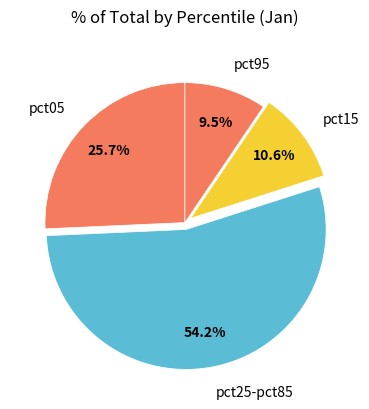

Approximately how many times larger is the value at pct05 compared to pct95?

2.7